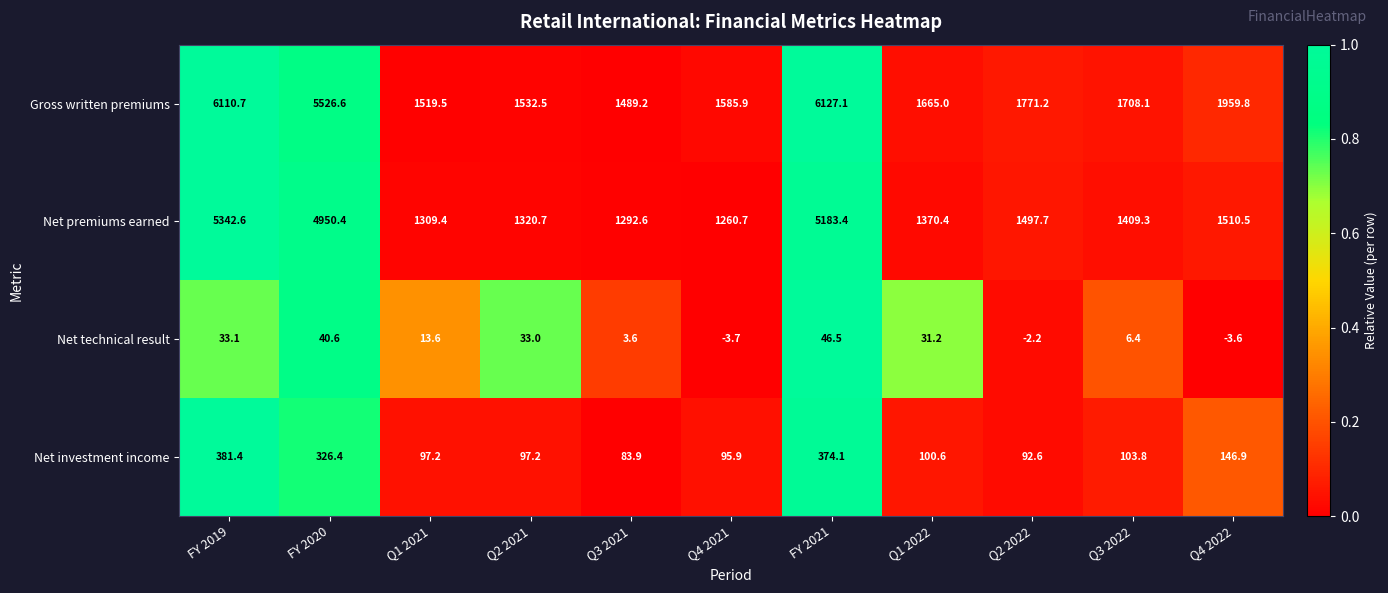

Rank the series by their maximum value, from lowest to highest.

Net technical result, Net investment income, Net premiums earned, Gross written premiums